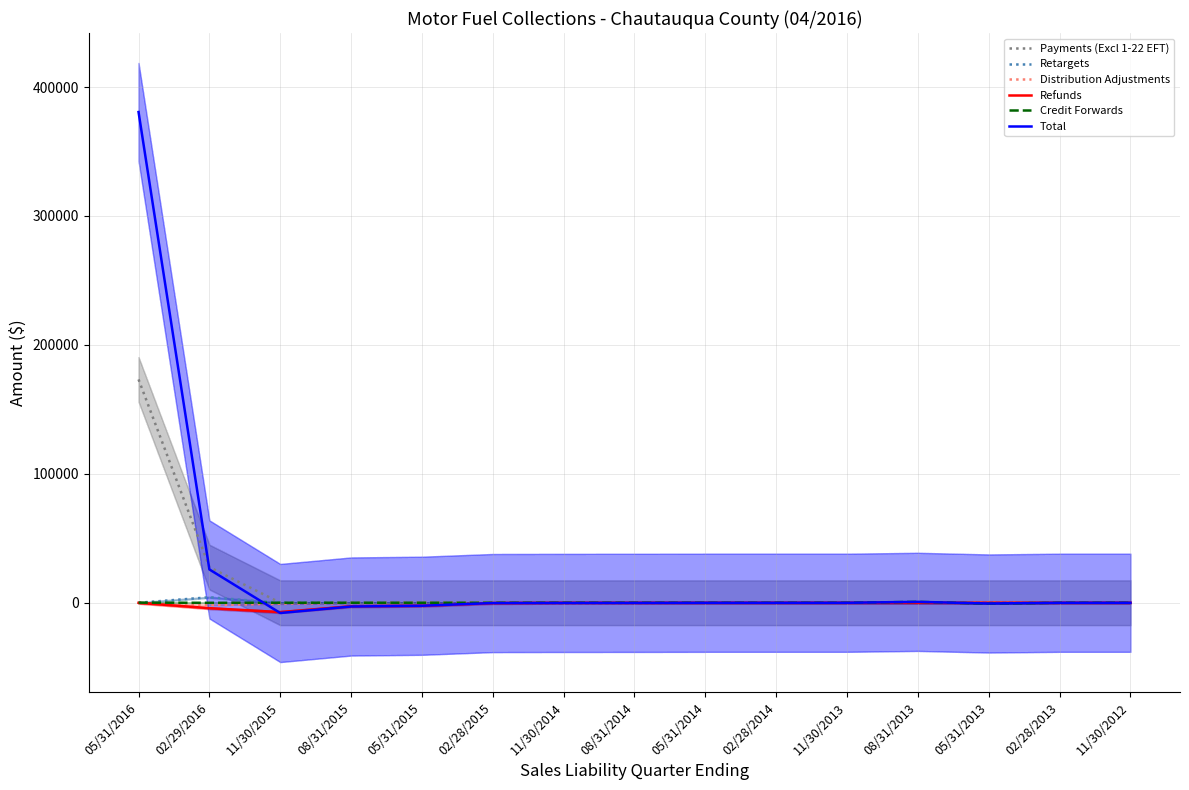

What is the difference between the highest and lowest values at 05/31/2015?

2335.8